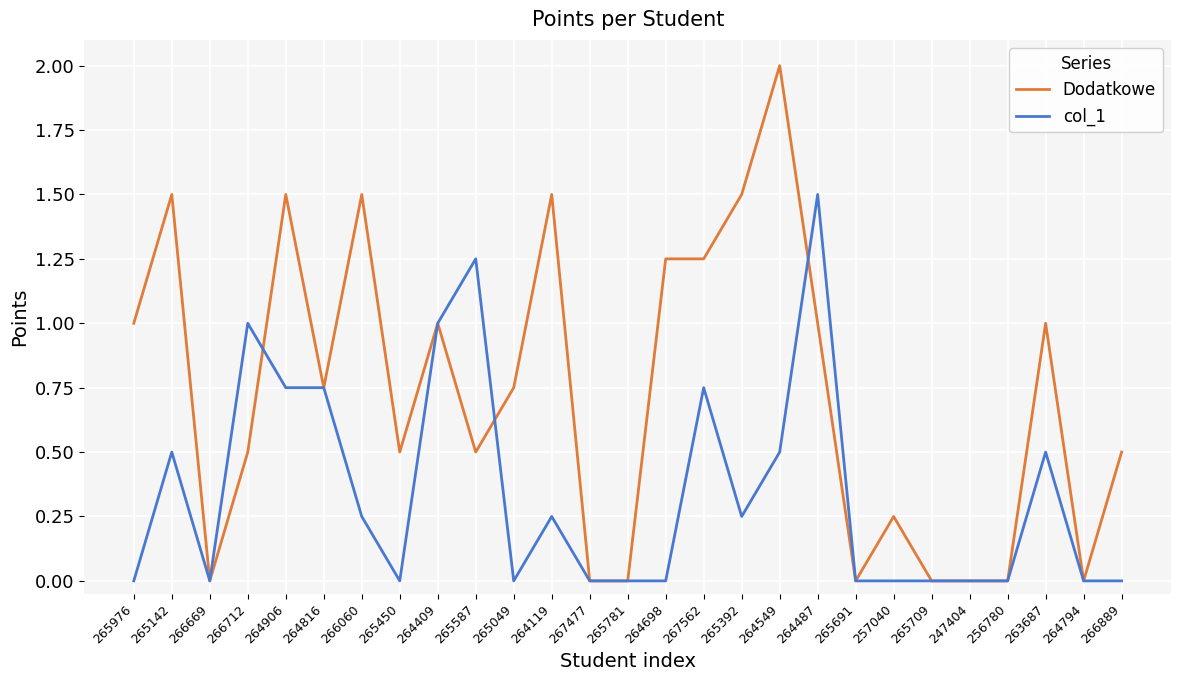

What is the difference between the maximum and minimum values in the col_1 series?

1.5